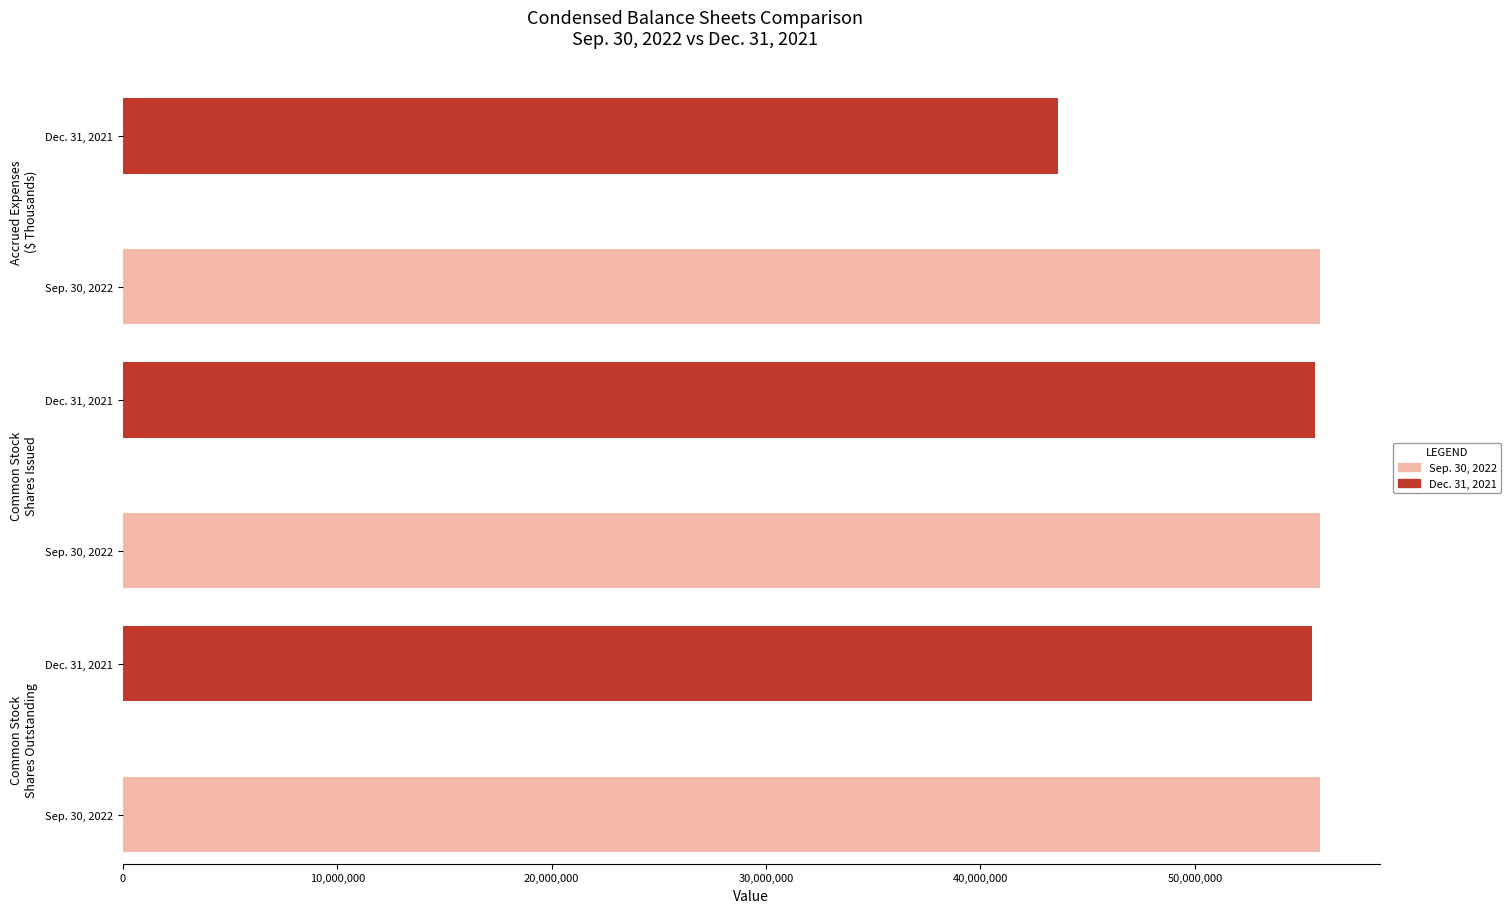

Where does the Dec. 31, 2021 series first go above 55441926?

Common stock shares issued